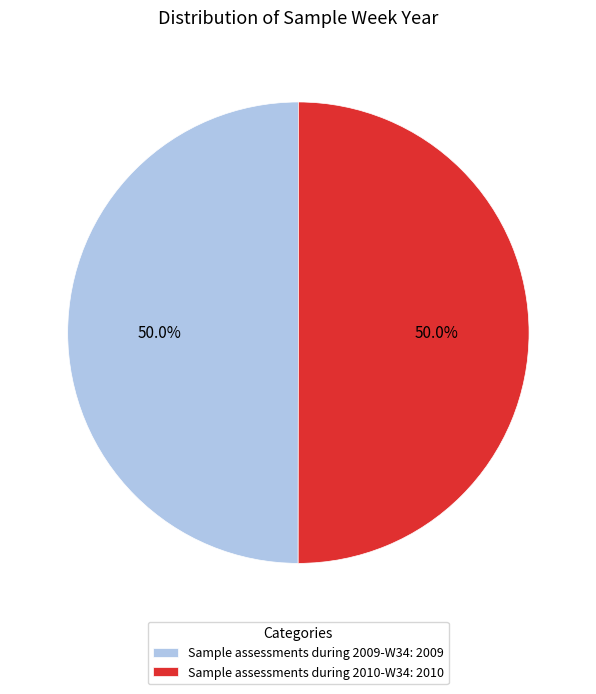

What percentage do Sample assessments during 2009-W34: 2009 and Sample assessments during 2010-W34: 2010 together represent?

100.0%